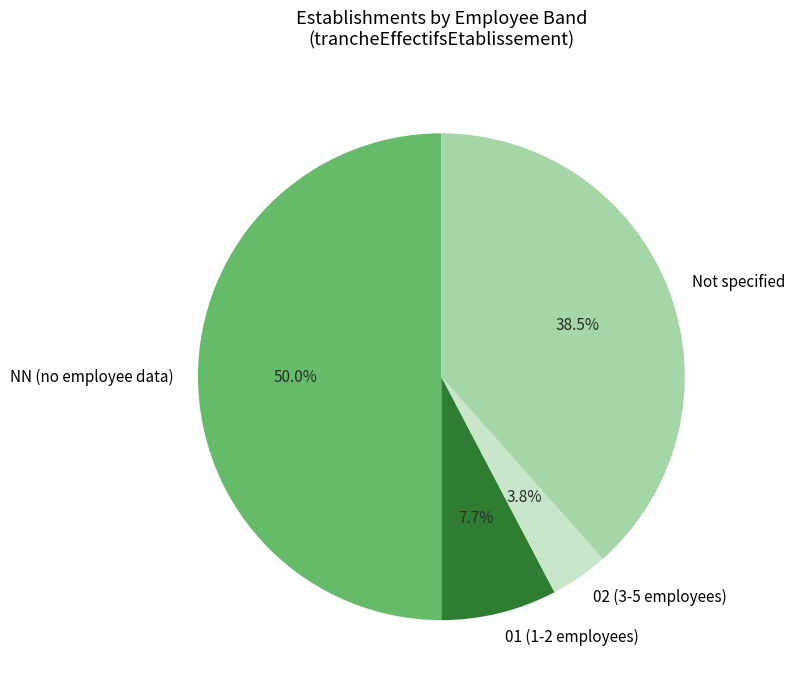

Rank the categories by value from highest to lowest.

NN (no employee data), Not specified, 01 (1-2 employees), 02 (3-5 employees)